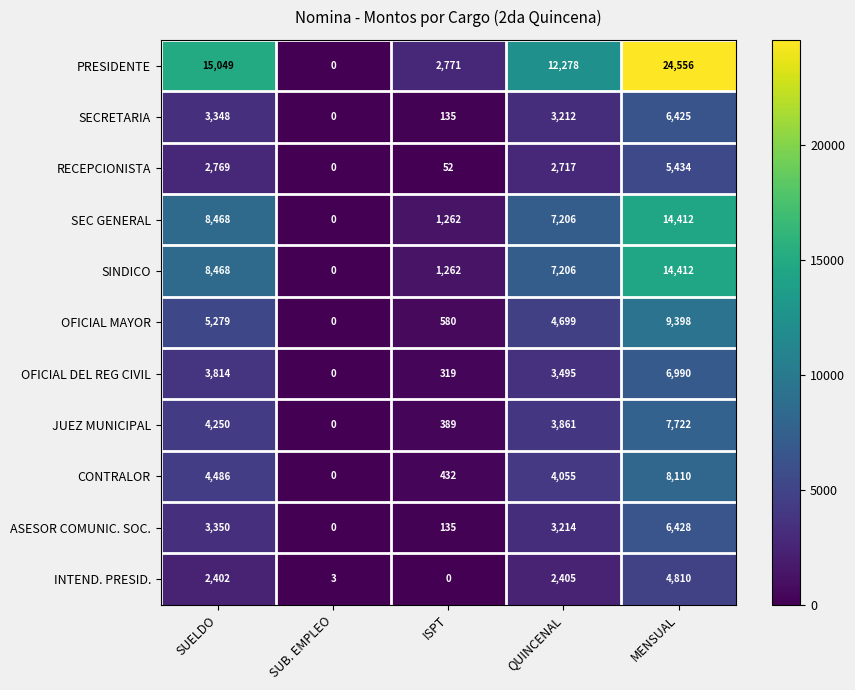

At how many categories does at least one series exceed 4546?

3